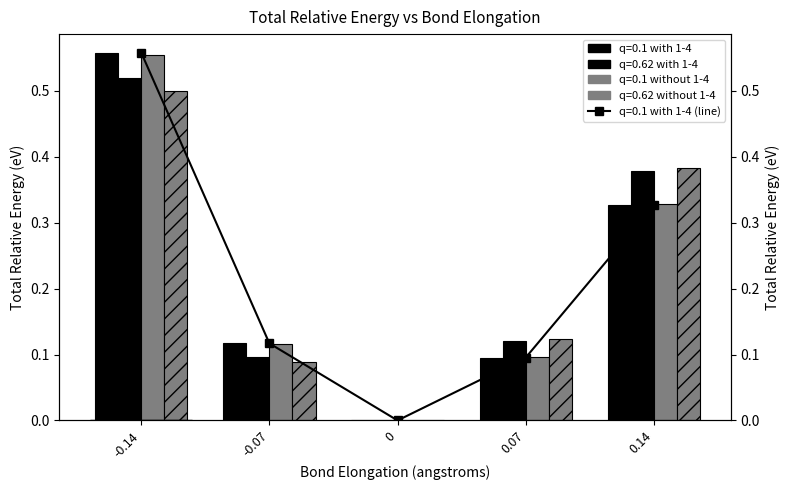

At which category is the sum across all series the highest?

-0.14